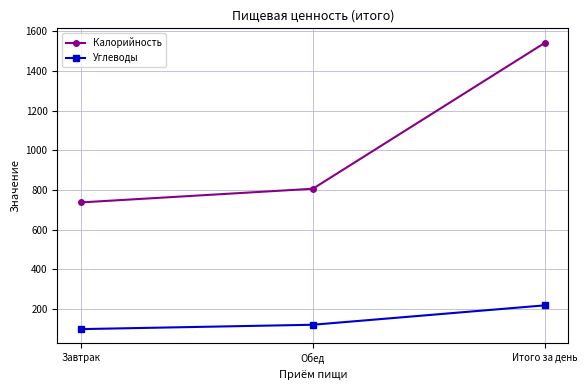

List the series in order of their peak value, lowest first.

Углеводы, Калорийность